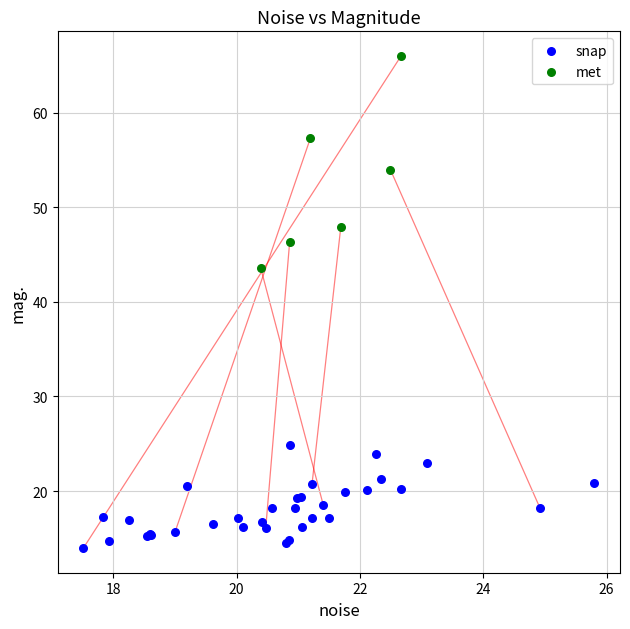

Which series contains the lowest Y value?

snap